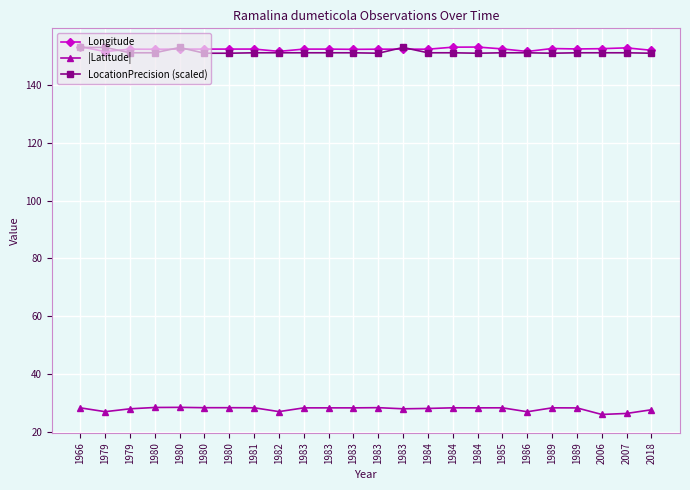

True or false: |Latitude| and Longitude intersect in this chart.

False